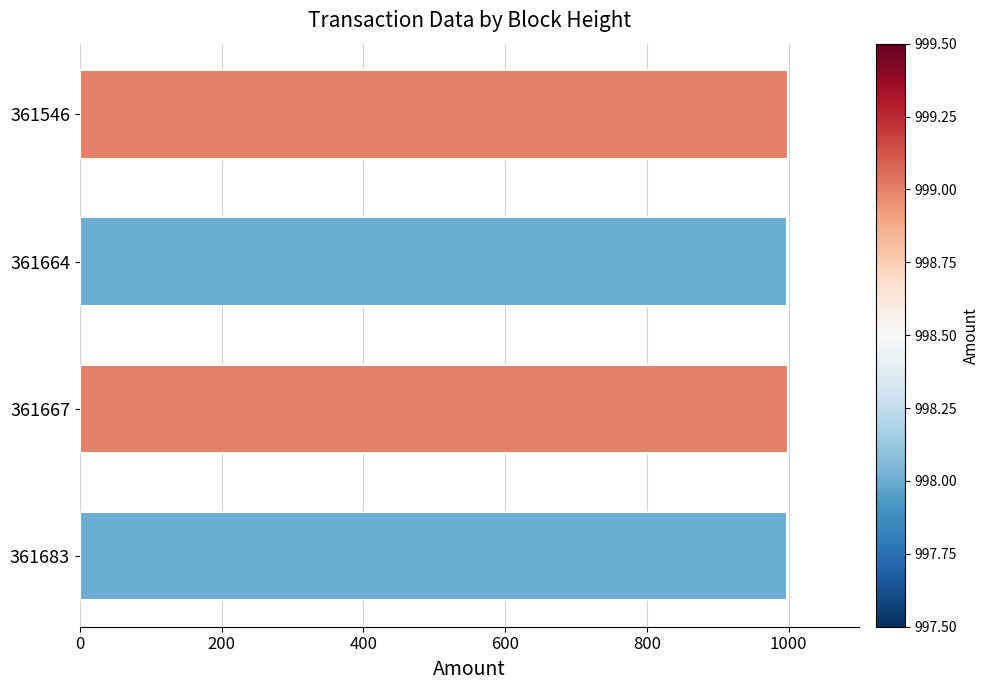

The chart shows a value of 998 at 361683. True or false?

True